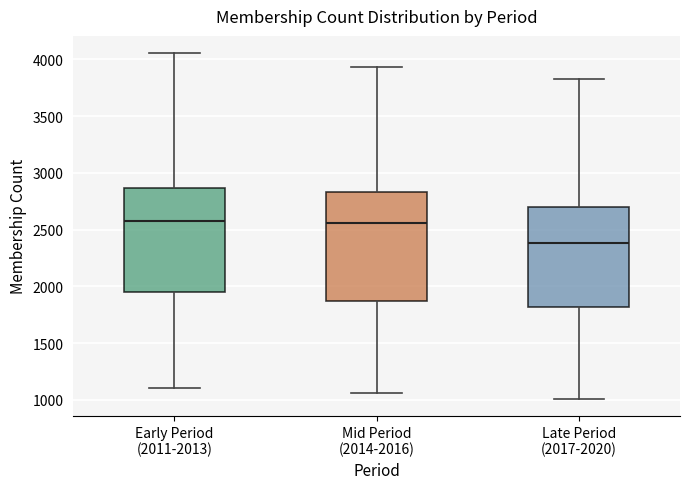

Reading left to right, transcribe this box plot: for each box, give where its median line is, the range the box spans, and where its two whiskers end, as read against the y-axis. The values are not printed on the chart, so give them approximately, as read against the axis.

Early Period (2011-2013): median 2550, box 1950 to 2850, whiskers 1100 to 4050
Mid Period (2014-2016): median 2550, box 1850 to 2850, whiskers 1050 to 3950
Late Period (2017-2020): median 2400, box 1800 to 2700, whiskers 1000 to 3800